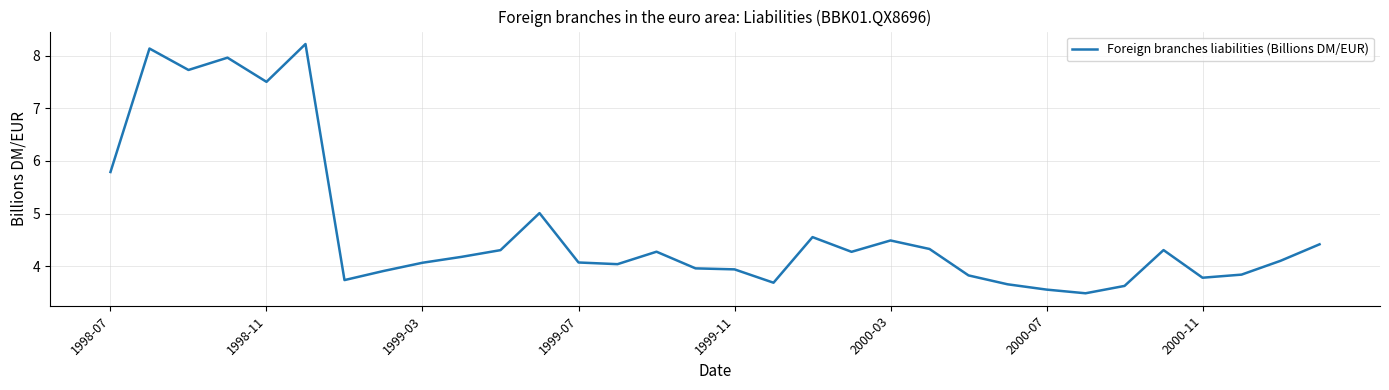

What is the smallest value displayed?

3.5